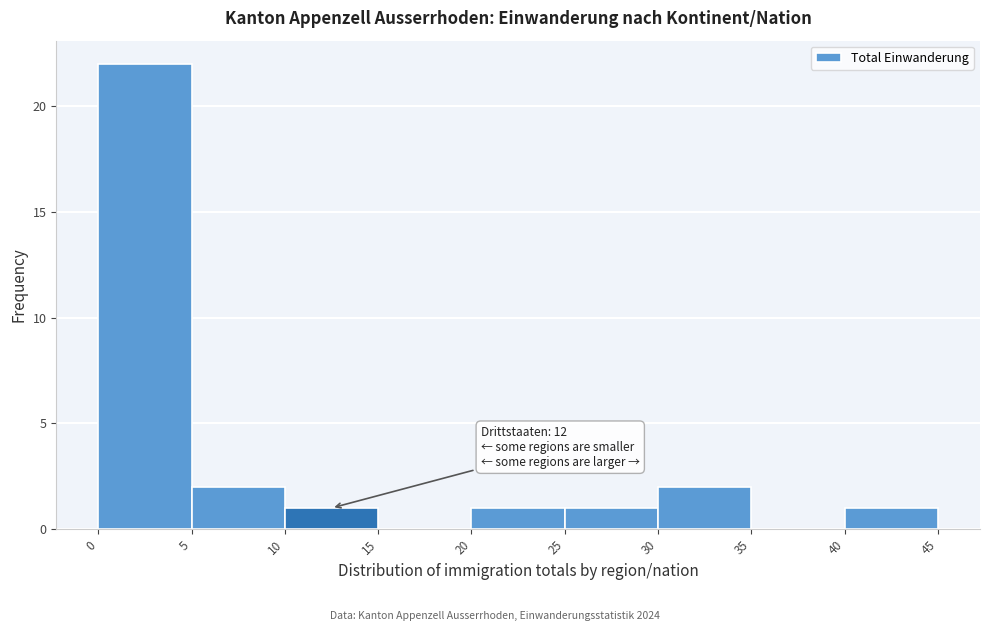

Which range on the x-axis has the tallest bar?

0 to 5